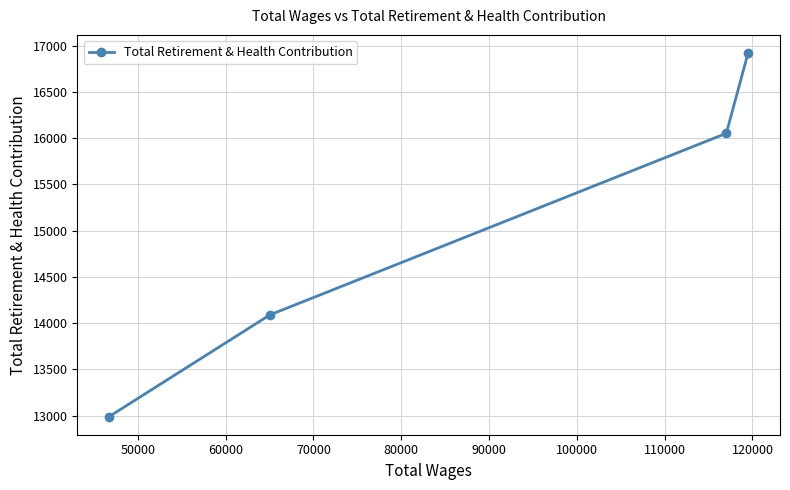

What is the difference between the maximum and minimum values?

3931